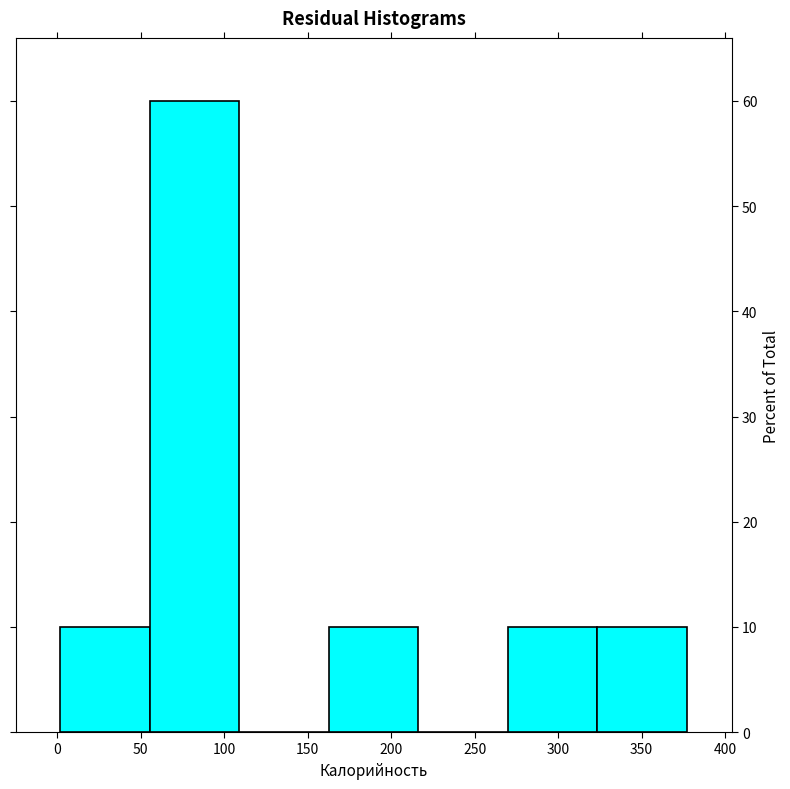

Over which range of the x-axis is the bar tallest?

55 to 110